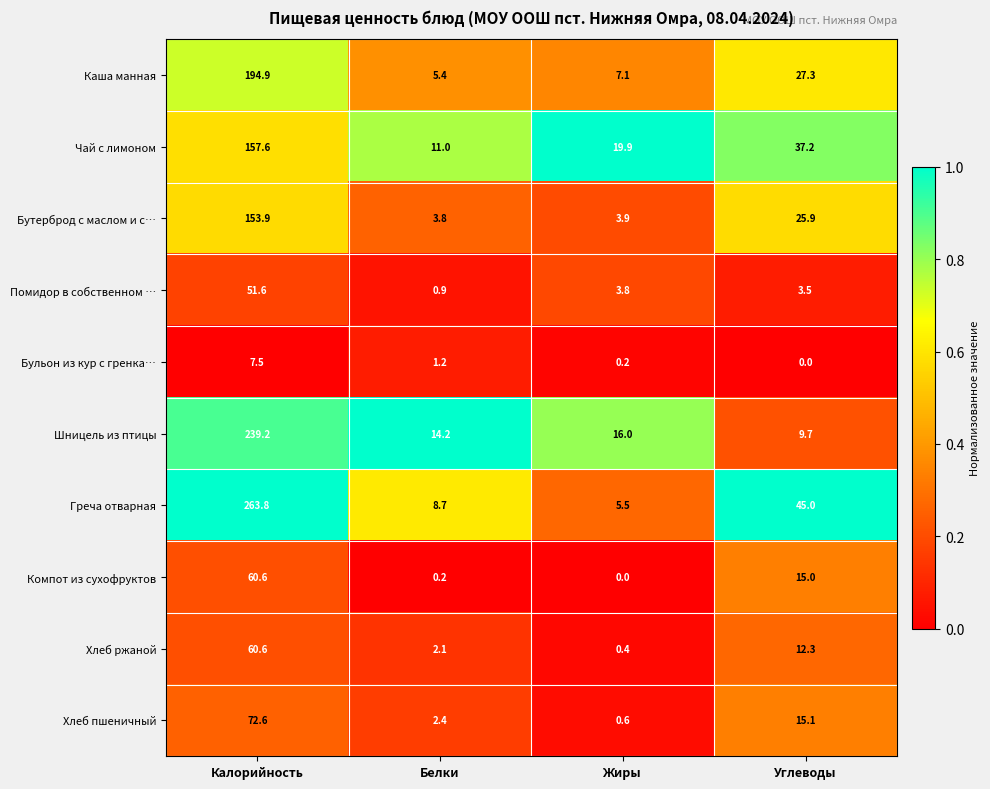

At how many categories does at least one series exceed 0?

4